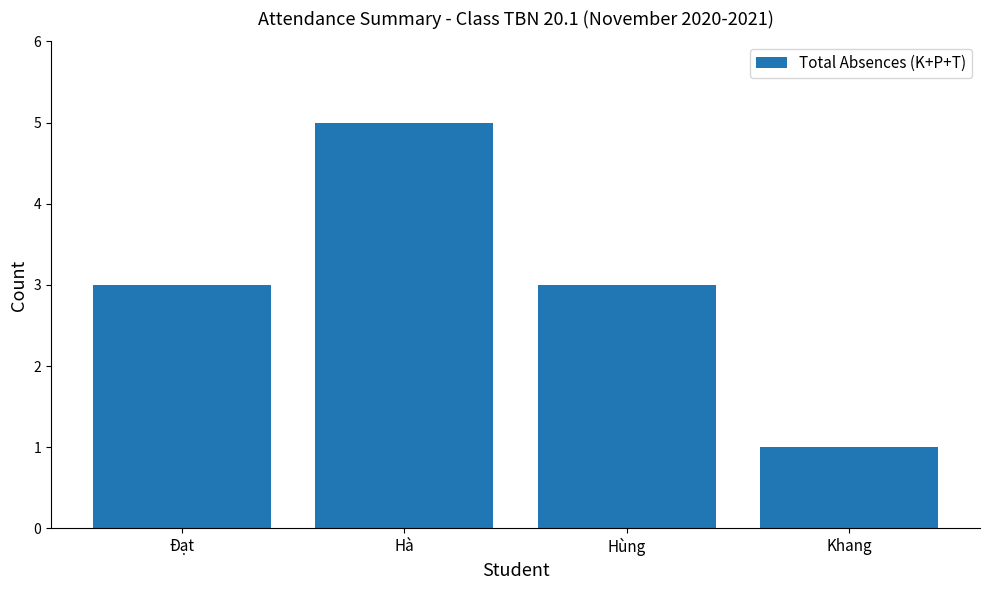

What is the value of the 3rd bar from the left?

3